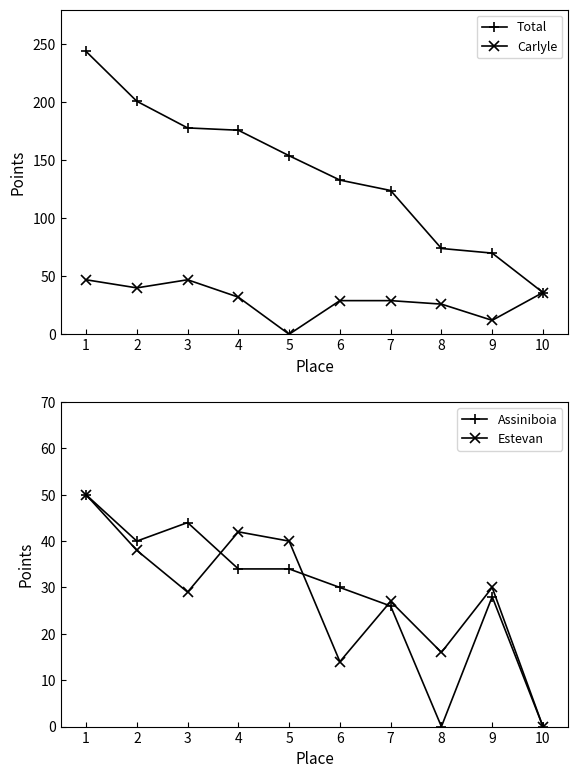

What are all the series names shown in the legend?

Total, Carlyle, Assiniboia, Estevan